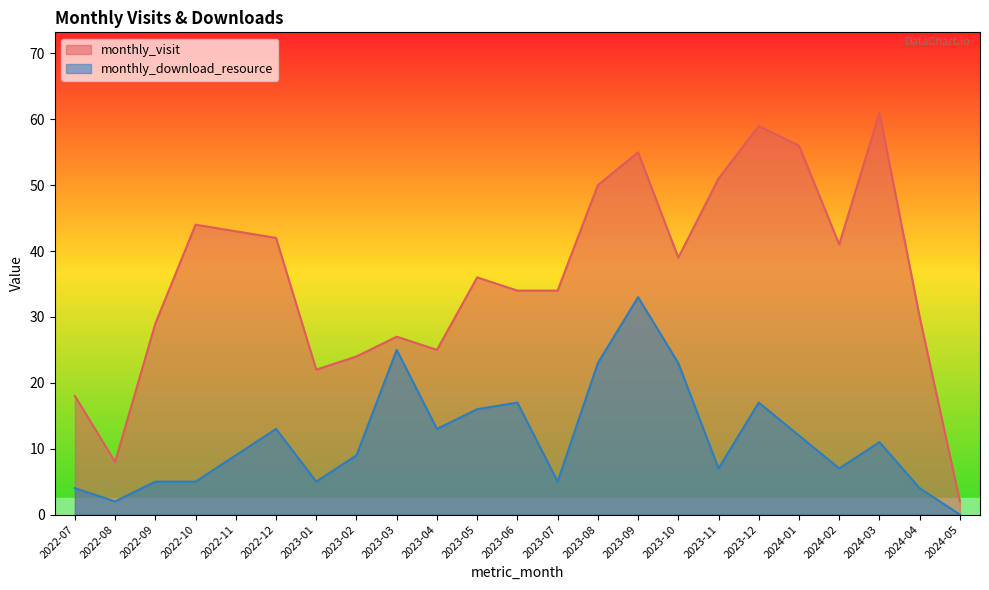

Which label corresponds to the largest value in the chart?

2024-03